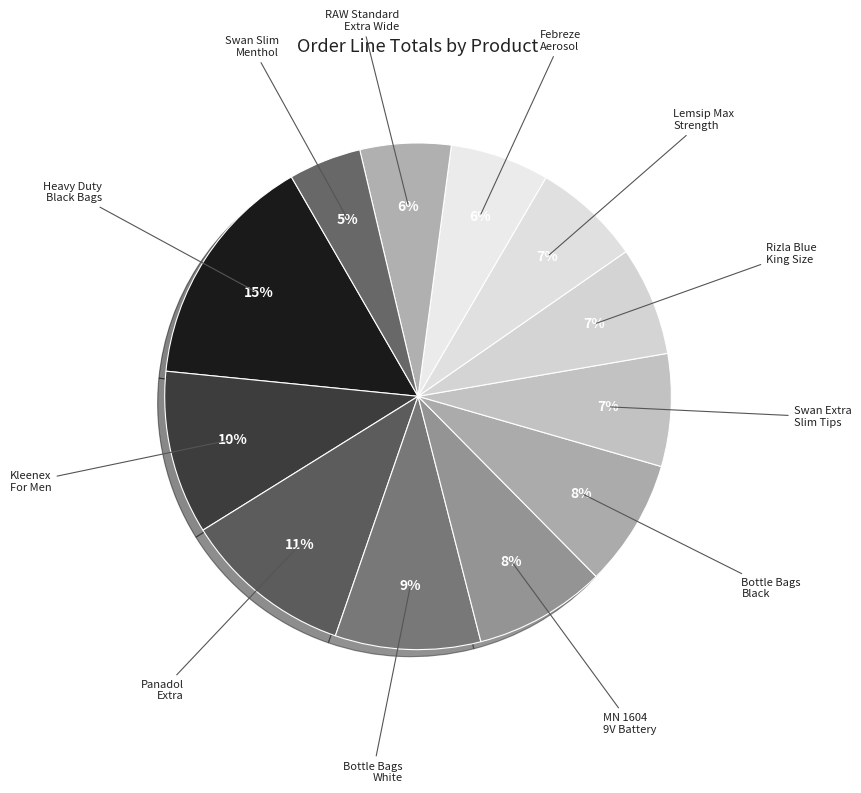

How many slices are in this pie chart?

12